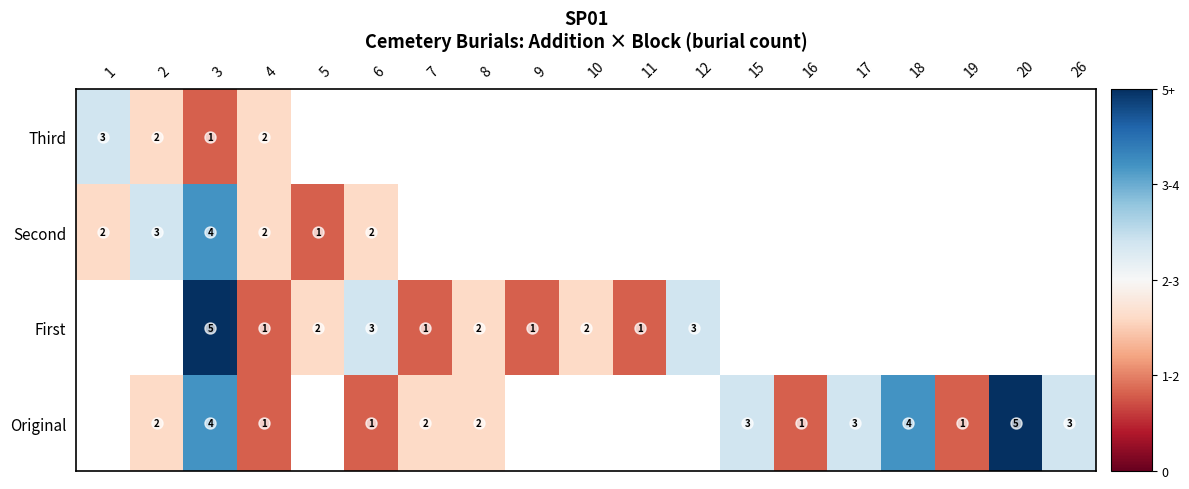

Where does the row_1 series first go above 0?

3